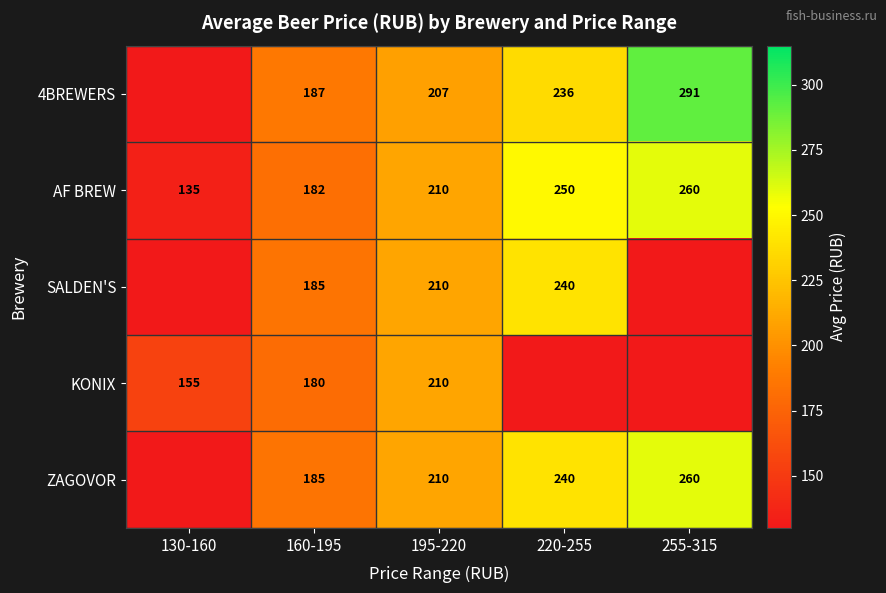

What is the sum of all AF BREW values?

1037